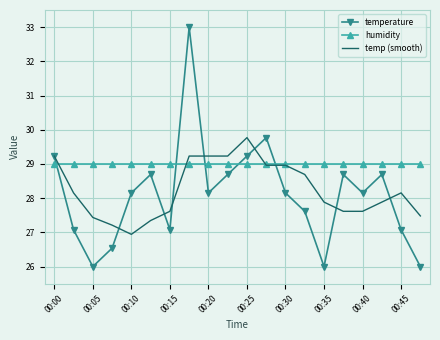

What is the minimum value for humidity?

29.0